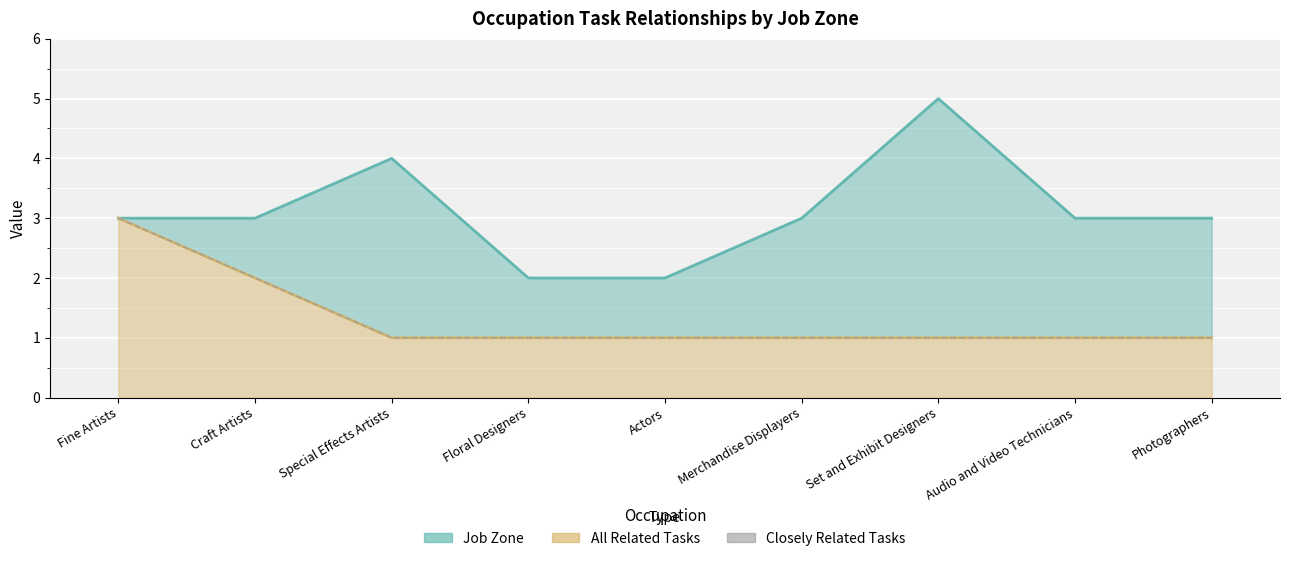

What is the minimum value shown in the chart?

1